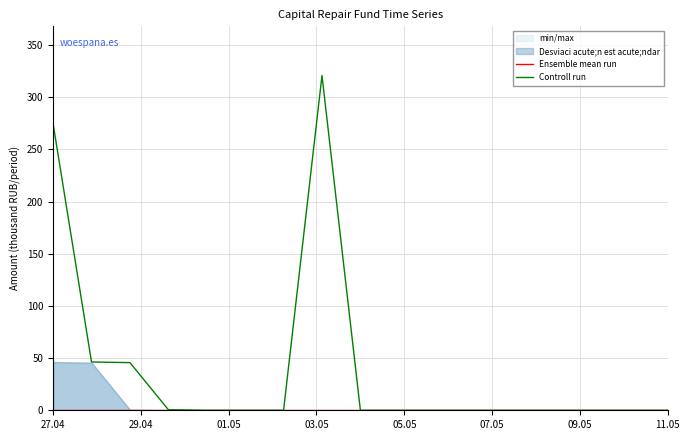

Which category has the lowest value in the Ensemble mean run series?

27.04